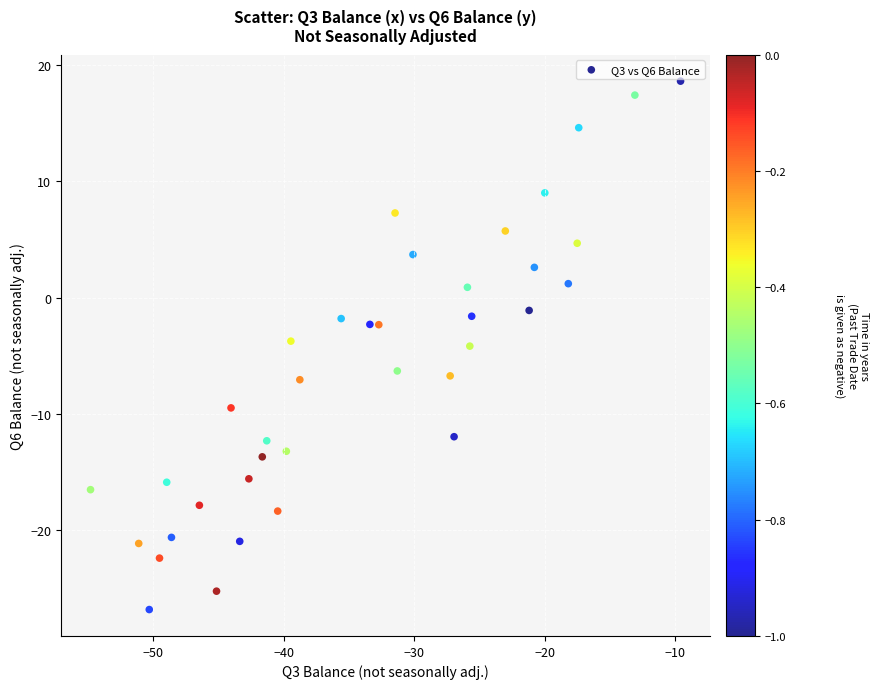

What is the range of X values (max minus min)?

45.2